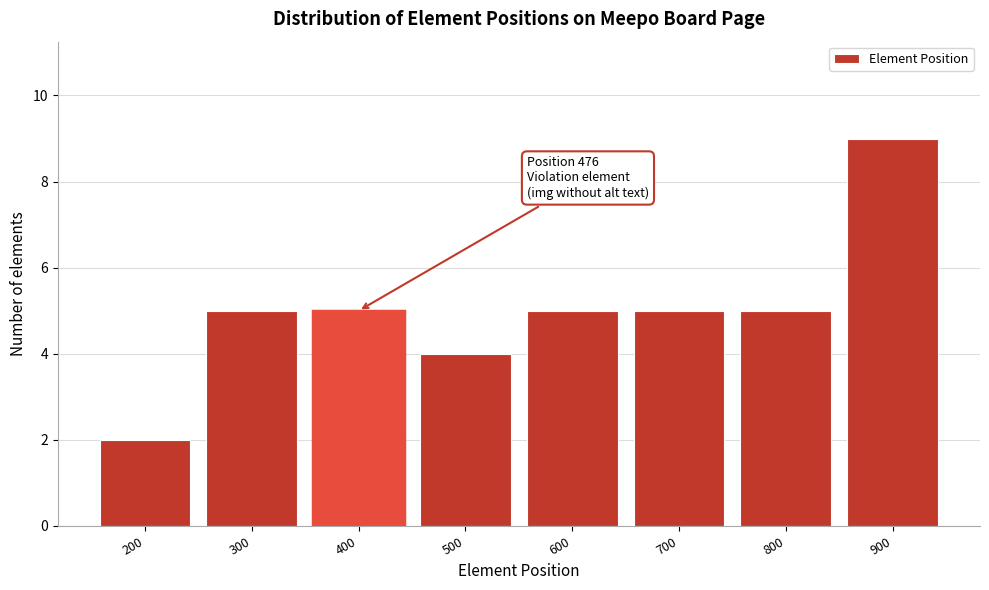

Reading left to right, what are all the values shown in this chart?

200=2	300=5	400=5	500=4	600=5	700=5	800=5	900=9